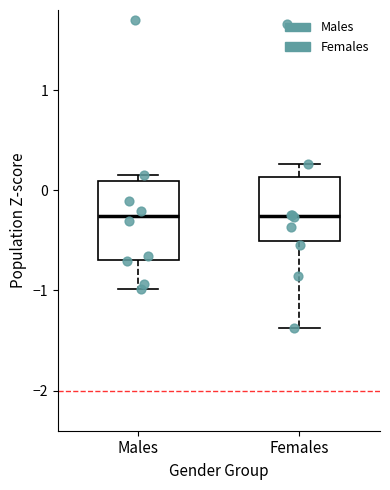

Reading left to right, transcribe this box plot: for each box, give where its median line is, the range the box spans, and where its two whiskers end, as read against the y-axis. The values are not printed on the chart, so give them approximately, as read against the axis.

Males: median -0.3, box -0.7 to 0.1, whiskers -1.0 to 0.2
Females: median -0.3, box -0.5 to 0.1, whiskers -1.4 to 0.3